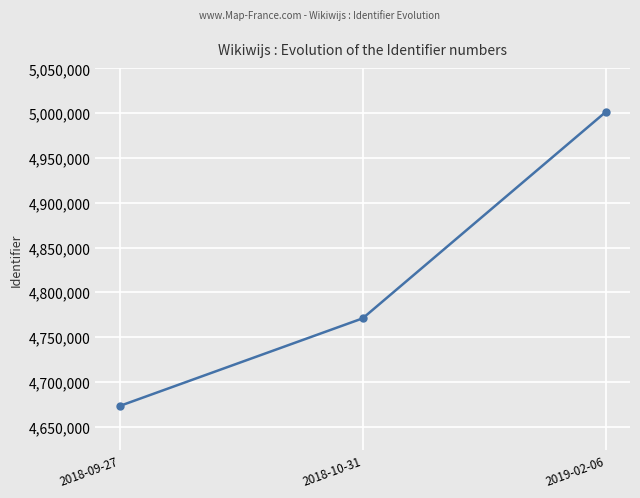

How many distinct data groups are displayed?

1